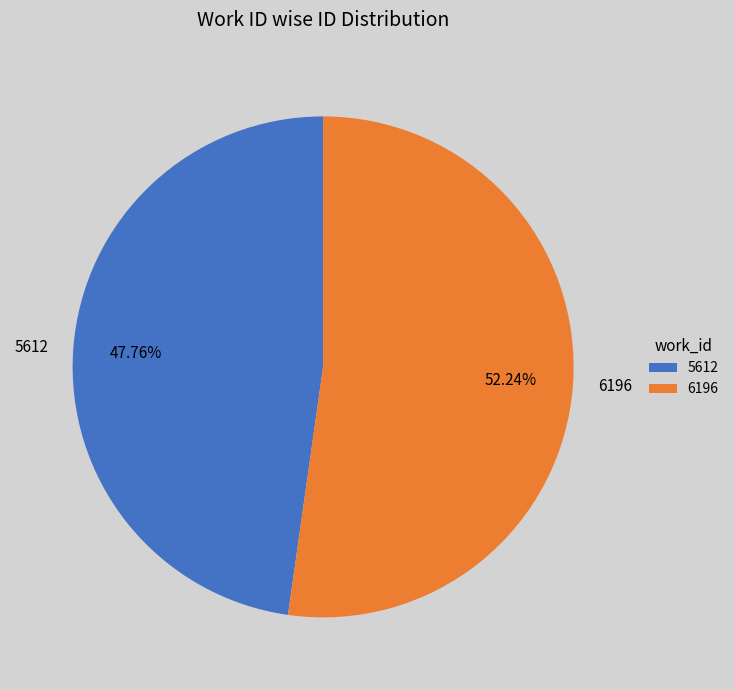

How much of the chart is everything except 5612?

52.2%